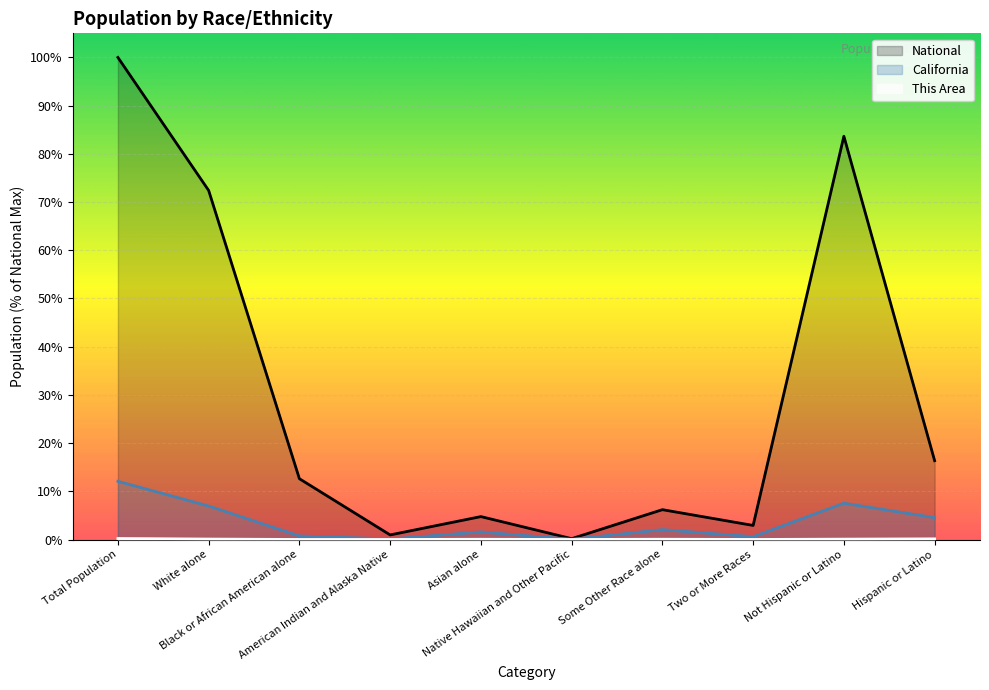

What position from the left is Black or African American alone?

3